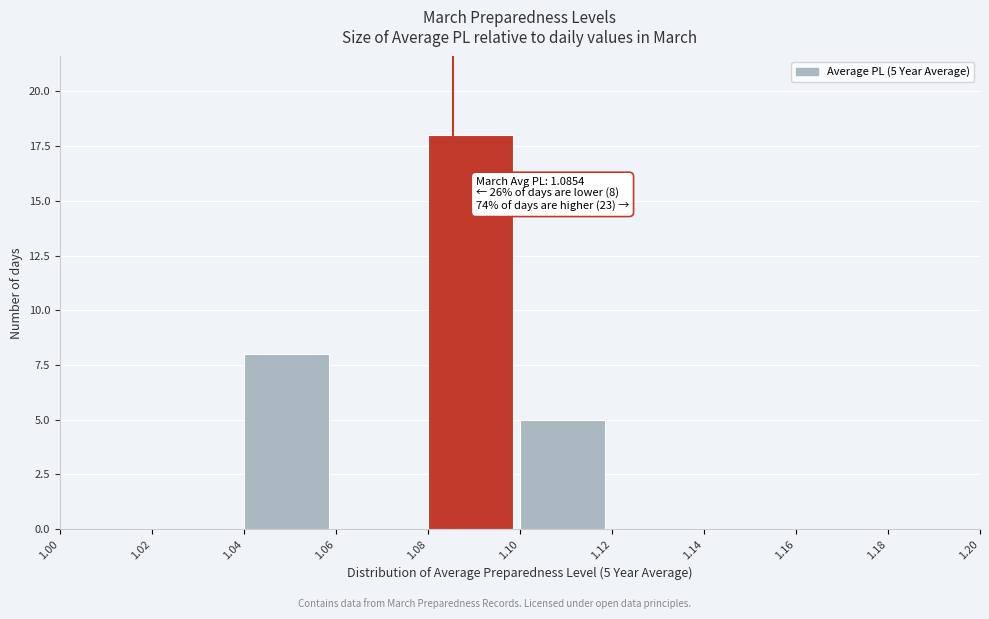

Over which range of the x-axis is the bar tallest?

1.08 to 1.10